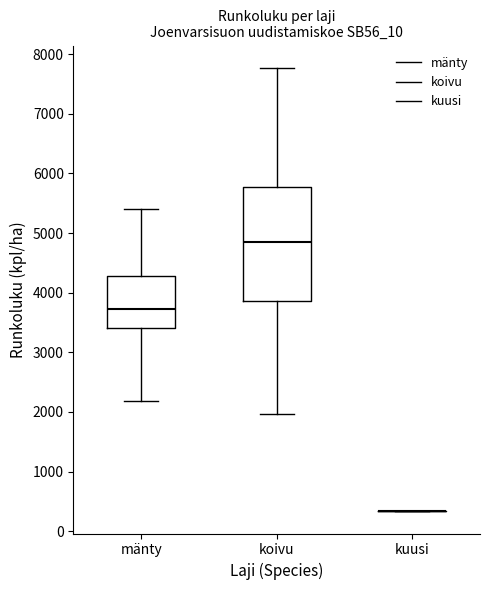

Reading left to right, read every box against the y-axis: the position of its median line, the range the box covers, and the ends of its whiskers. The values are not printed on the chart, so give them approximately, as read against the axis.

mänty: median 3700, box 3400 to 4300, whiskers 2200 to 5400
koivu: median 4900, box 3900 to 5800, whiskers 2000 to 7800
kuusi: box collapsed to a line at 300, whiskers 300 to 300